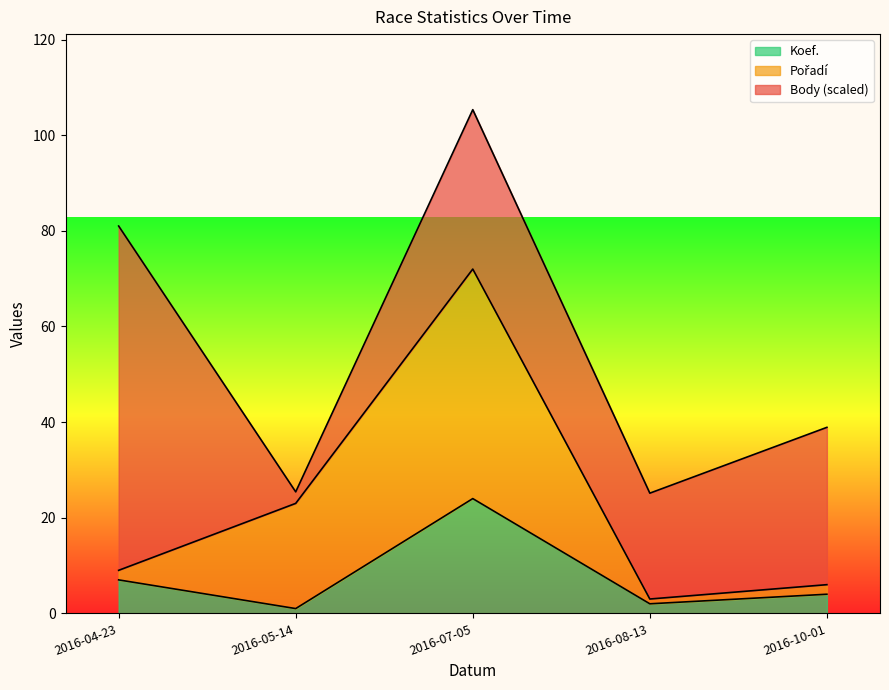

Reading left to right, transcribe the values for Koef..

7.0	1.0	24.0	2.0	4.0